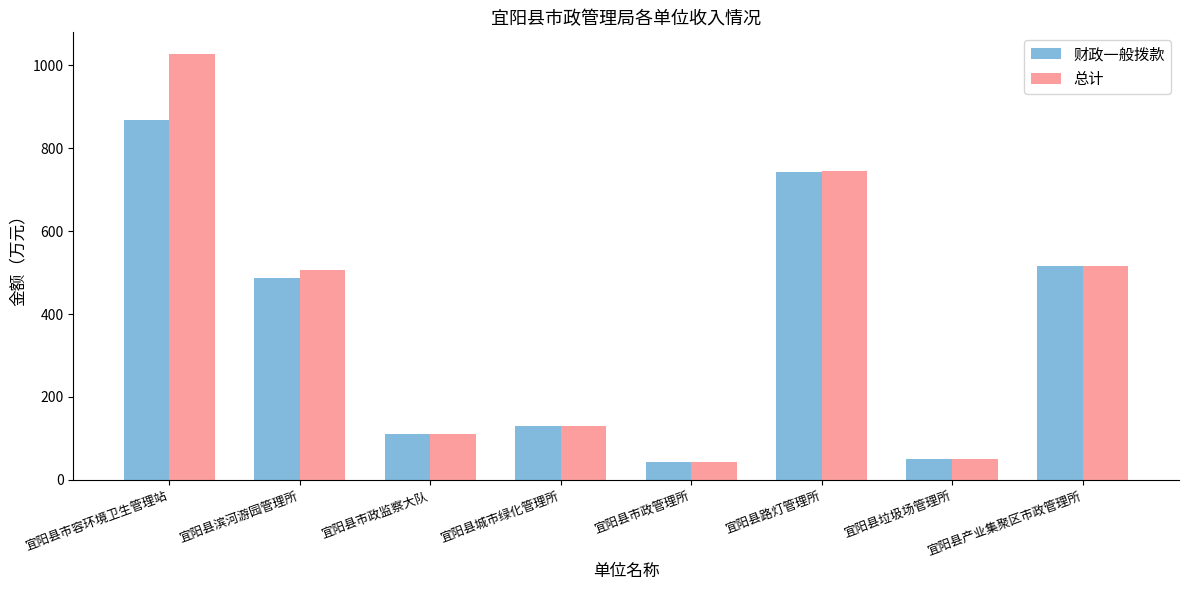

How many values in the 总计 series exceed 505?

4